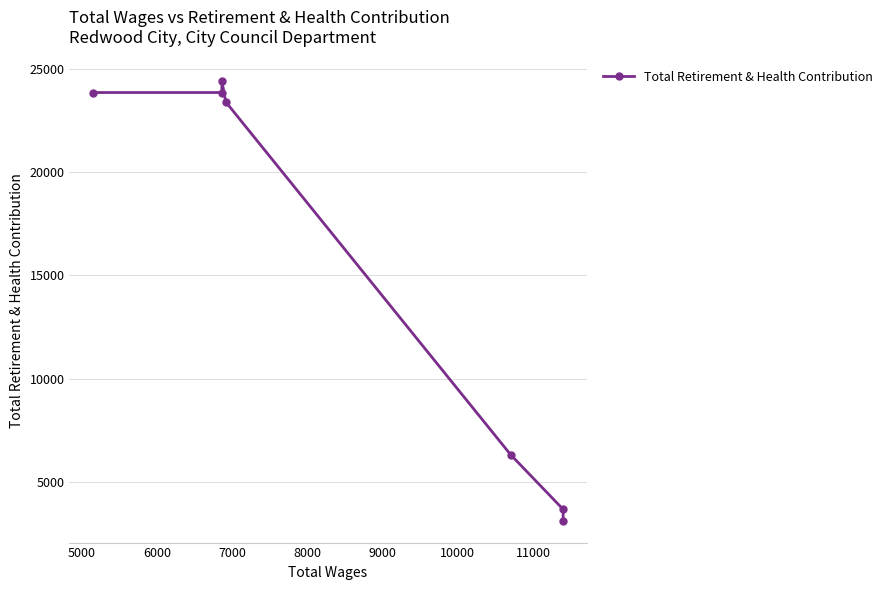

Reading left to right, what are all the values shown in this chart?

23863	23863	24410	23409	6308	3663	3116